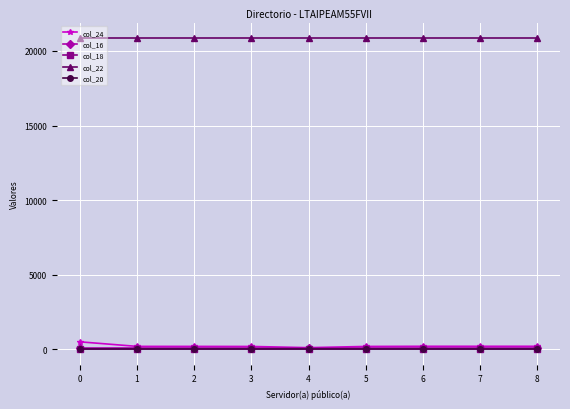

What is the minimum value for col_24?

105